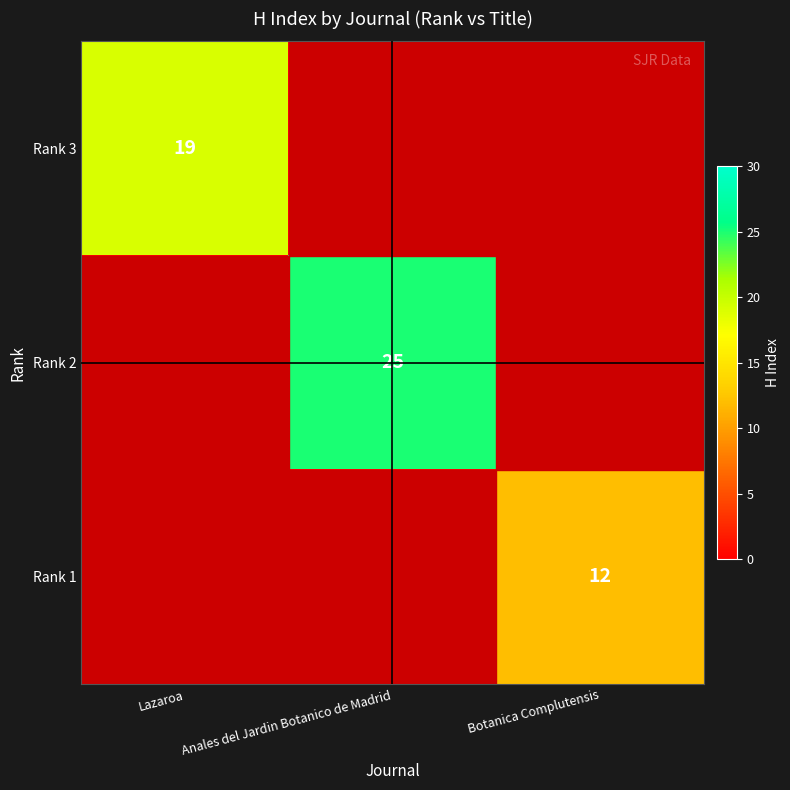

The Rank 1 series shows 12 at Botanica Complutensis. True or false?

True